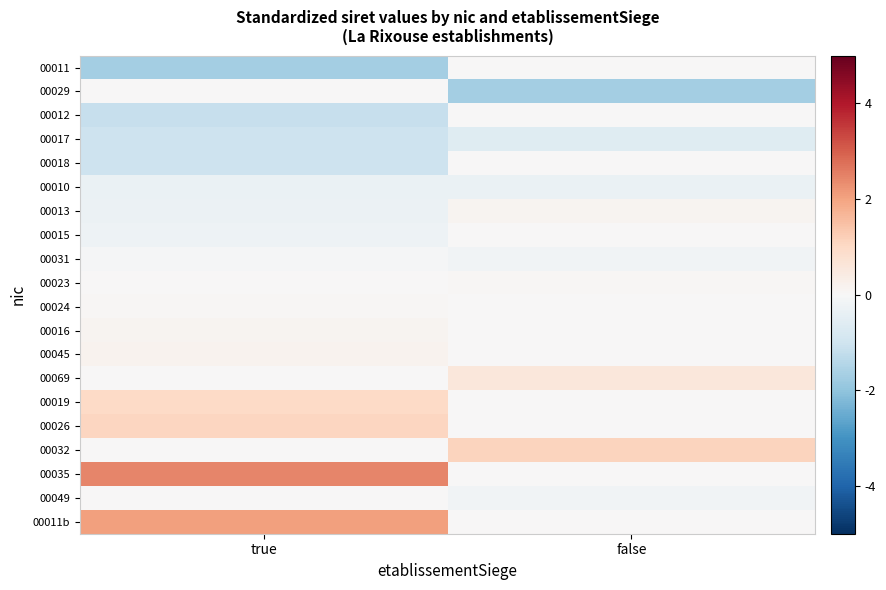

Reading left to right, extract all data points from this chart.

00011: true=-1.7	false=0.0
00029: true=0.0	false=-1.7
00012: true=-1.2	false=0.0
00017: true=-1.0	false=-0.6
00018: true=-1.0	false=0.0
00010: true=-0.3	false=-0.3
00013: true=-0.3	false=0.1
00015: true=-0.3	false=0.0
00031: true=-0.1	false=-0.2
00023: true=0.0	false=0.1
00024: true=0.1	false=0.0
00016: true=0.2	false=0.0
00045: true=0.2	false=0.0
00069: true=0.0	false=0.6
00019: true=1.0	false=0.0
00026: true=1.1	false=0.0
00032: true=0.0	false=1.1
00035: true=2.4	false=0.0
00049: true=0.0	false=-0.2
00011b: true=2.0	false=0.0